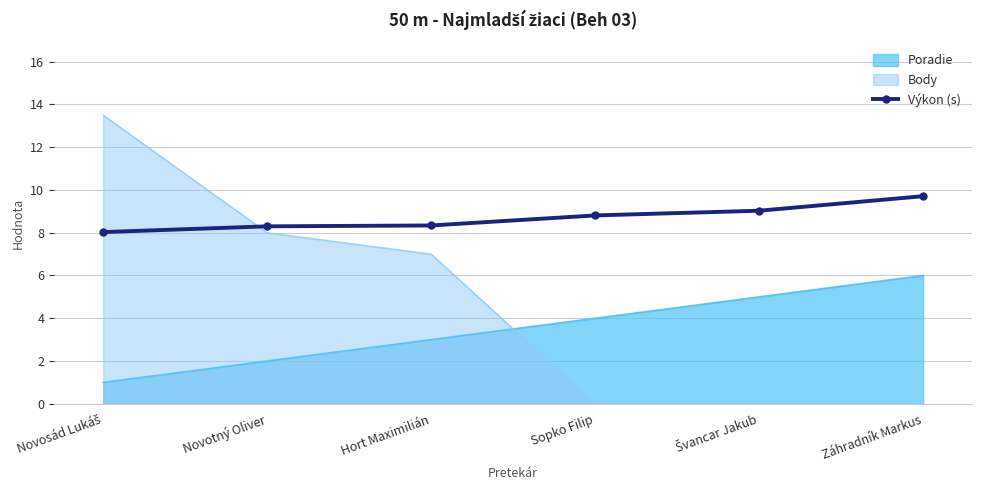

The chart shows a value of 9.7 at Záhradník Markus. True or false?

True